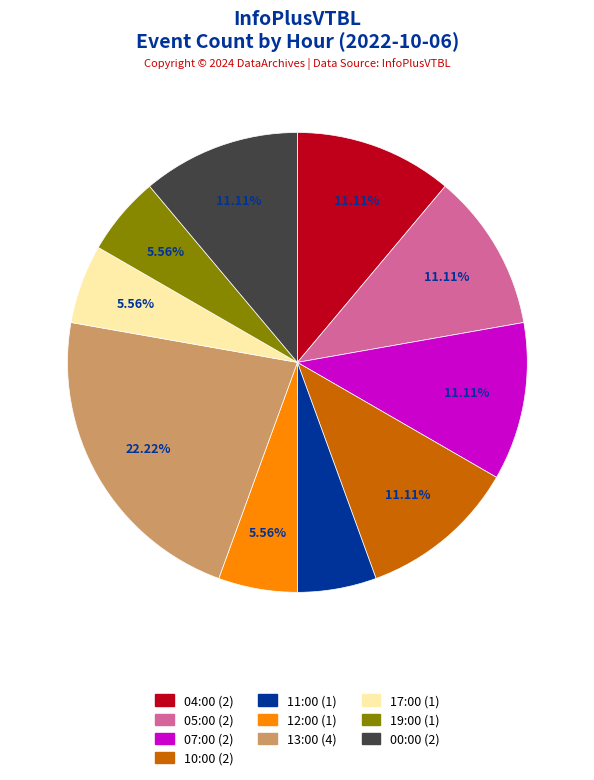

The 10:00 slice represents 17% of the pie. True or false?

False